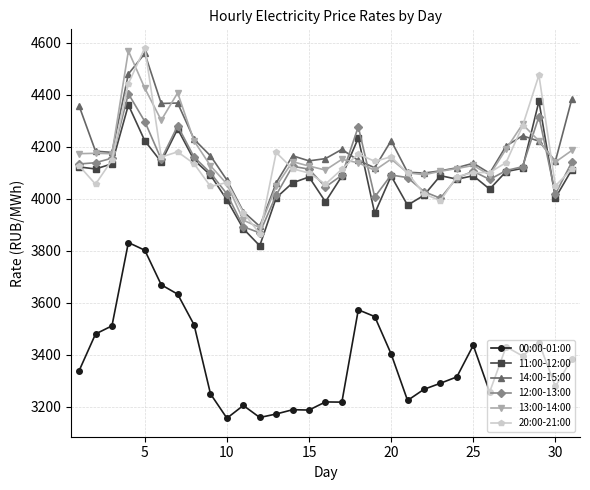

What is the smallest value displayed?

3155.9